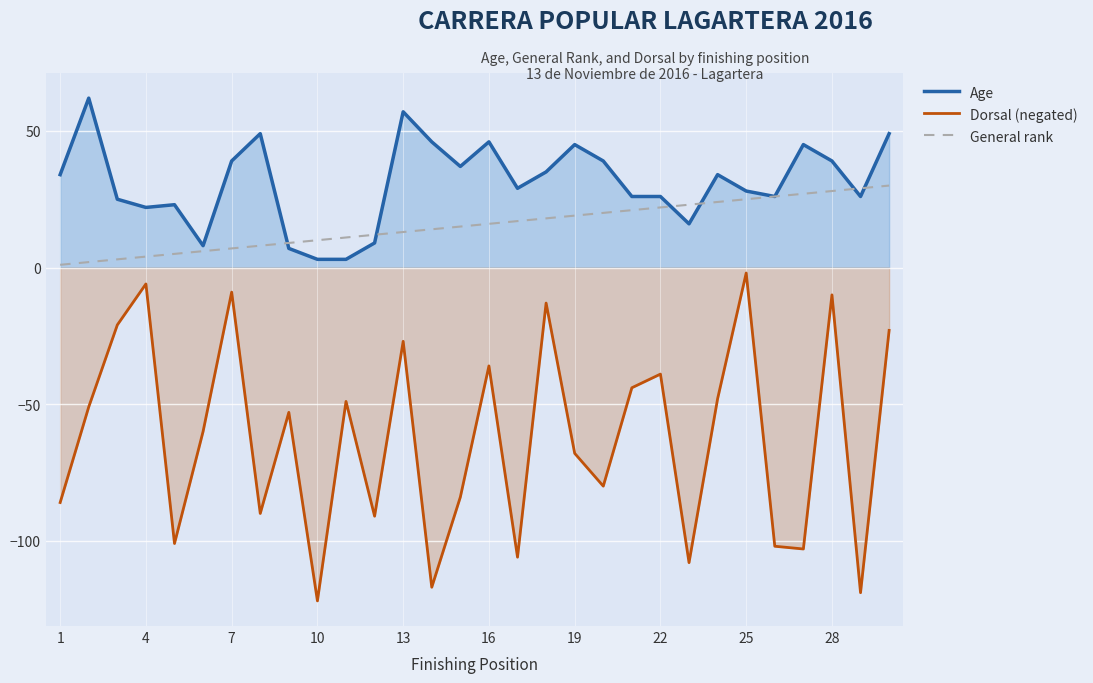

What is the highest value of the Age series?

62